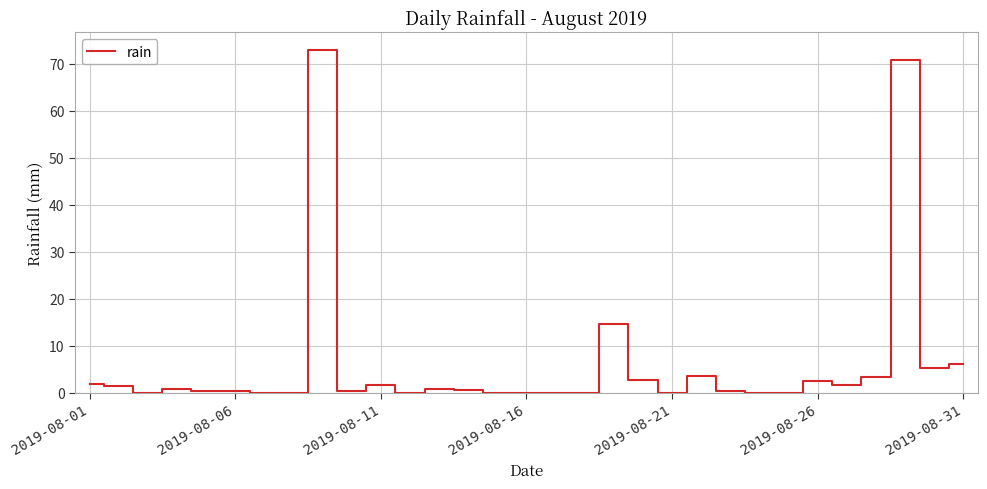

What is the difference between the maximum and minimum values?

73.0